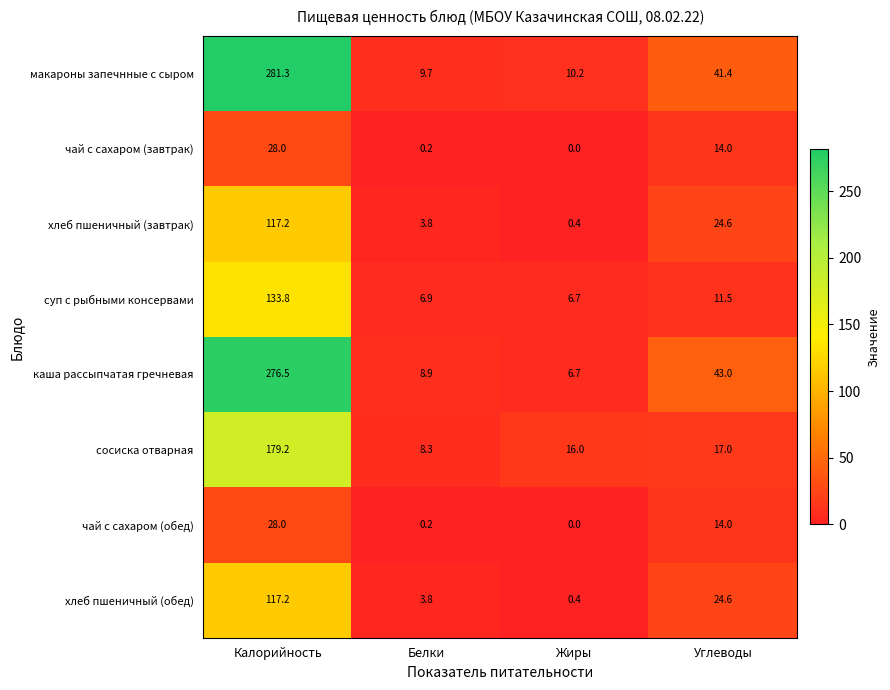

What is the lowest value of the хлеб пшеничный (обед) series?

0.4